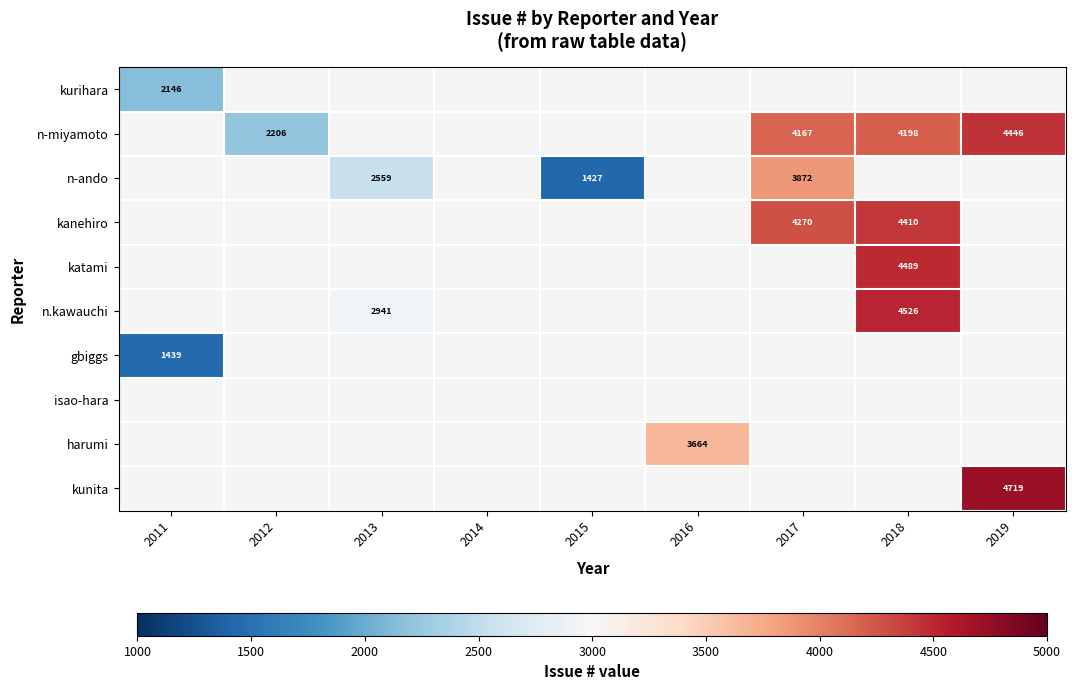

Which category has the lowest value across all series?

2015